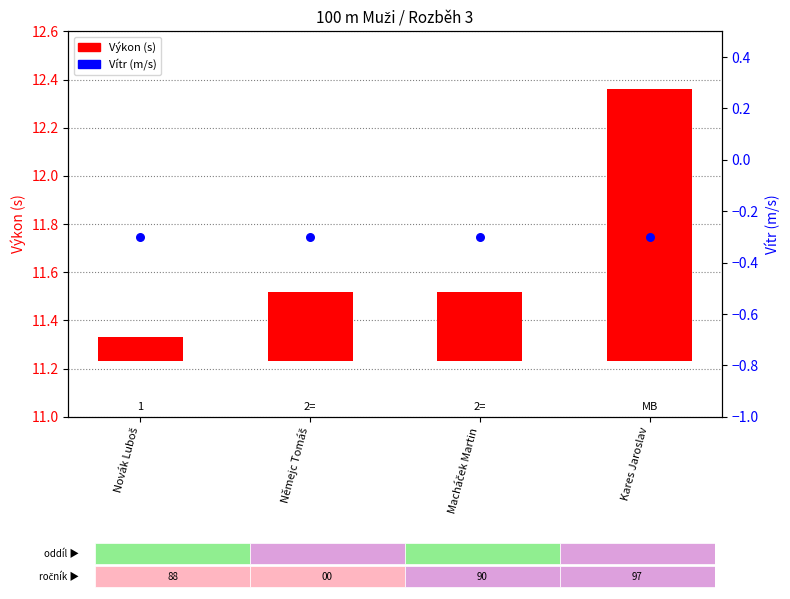

What are all the series names shown in the legend?

Výkon (s), Vítr (m/s)